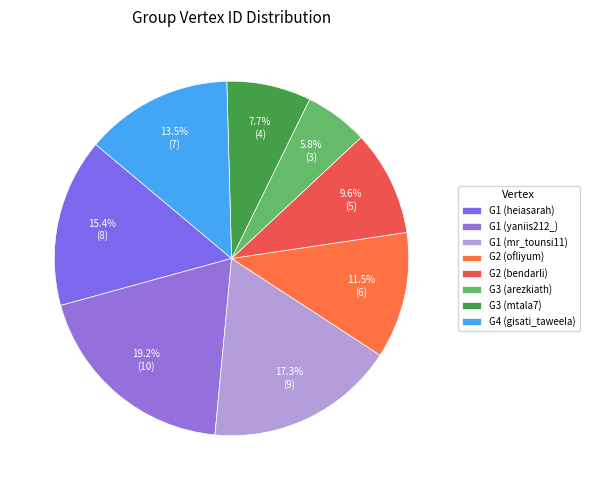

Between G4 (gisati_taweela) and G3 (mtala7), which is larger?

G4 (gisati_taweela)